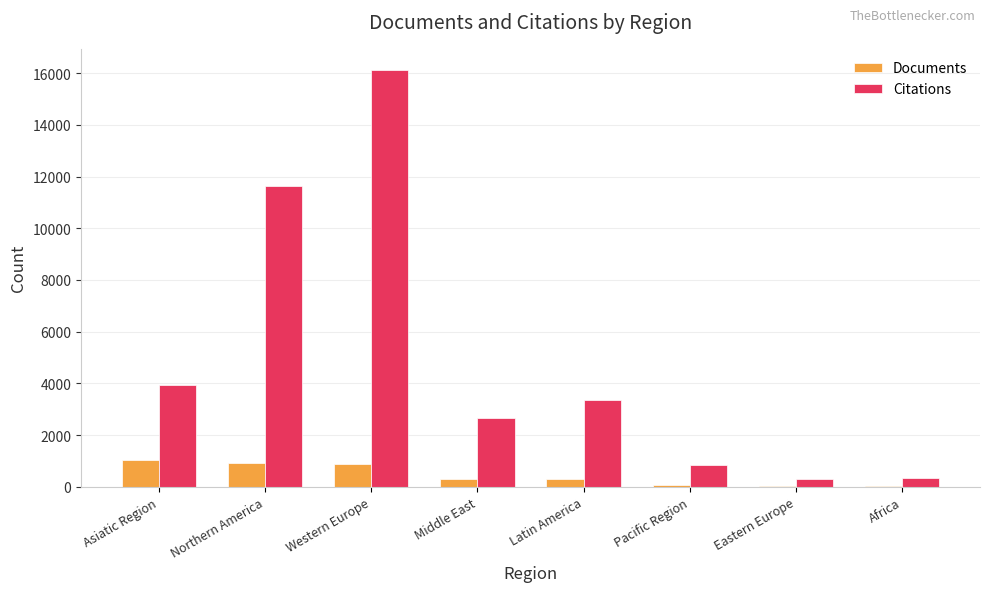

At which label does Citations first exceed 3347?

Asiatic Region